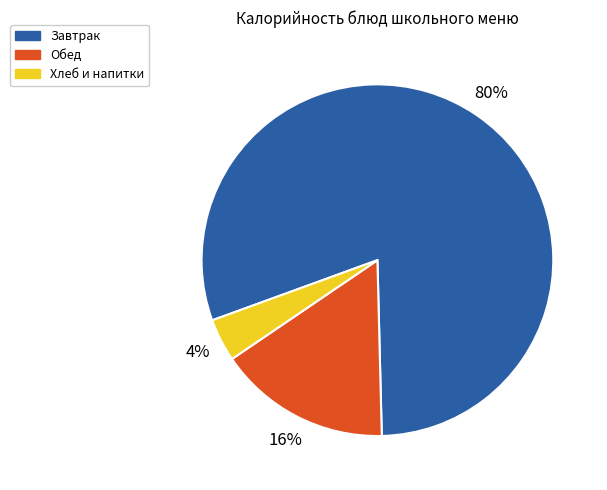

Is the sum of Хлеб и напитки and Обед greater than half?

No